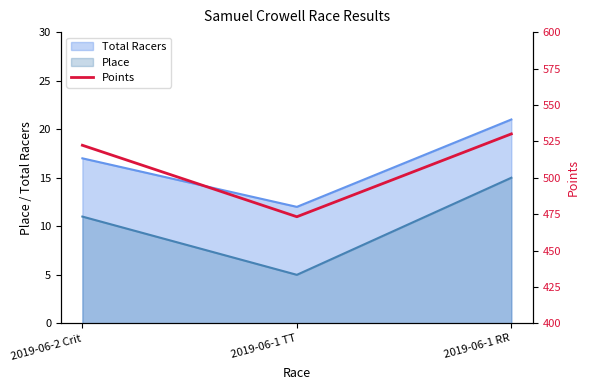

What is the difference between the maximum and second lowest values?

7.8